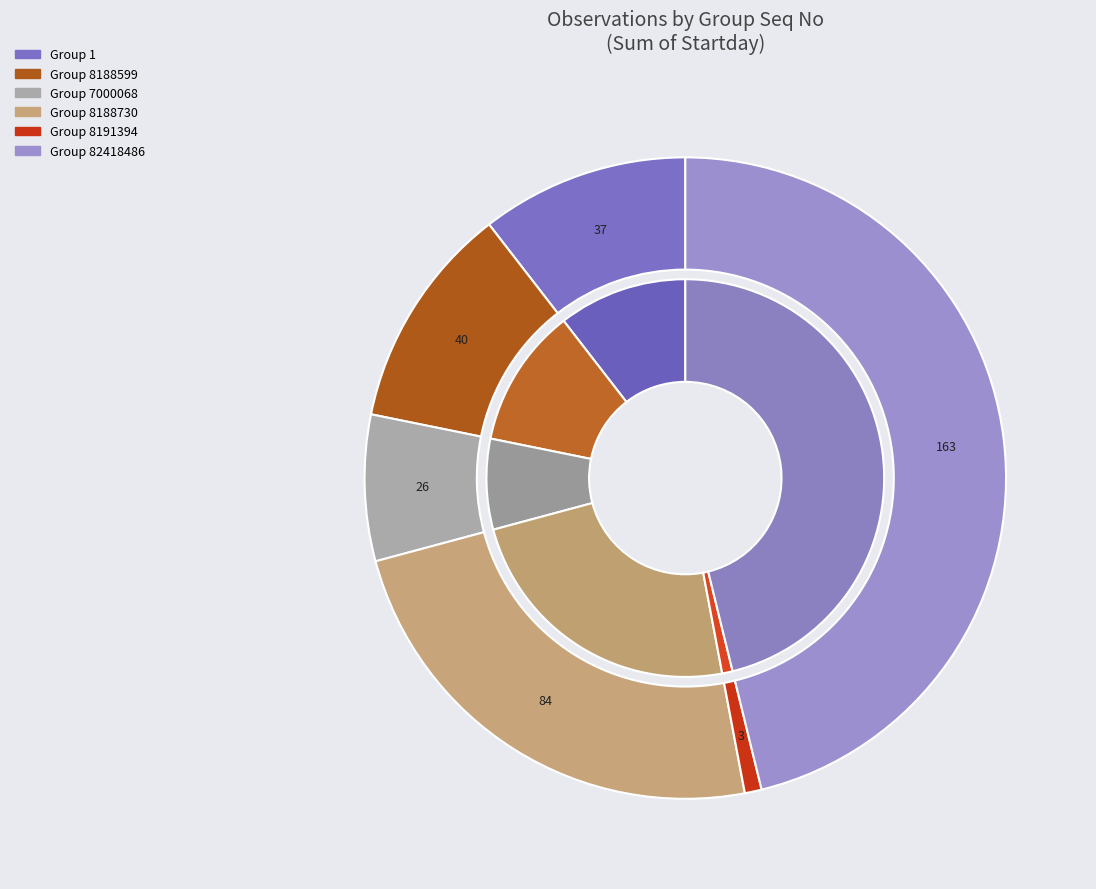

Does 1 represent more than half of the total?

No